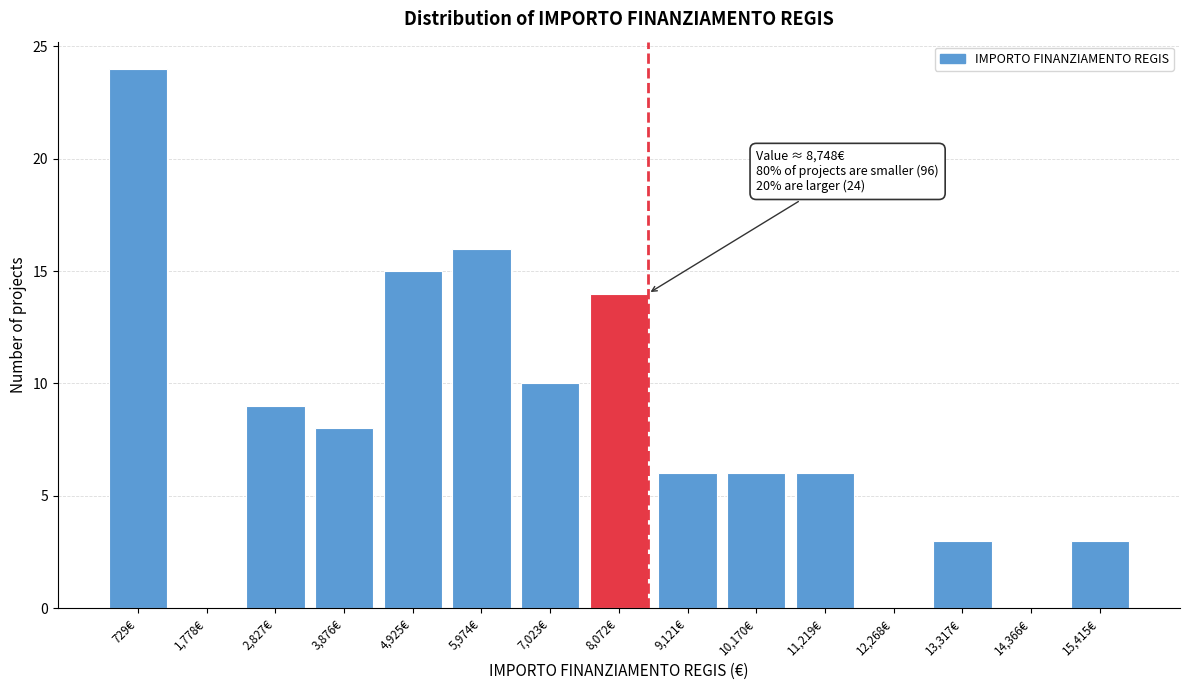

Reading left to right, list all the values displayed in this chart.

729€=24	1,778€=0	2,827€=9	3,876€=8	4,925€=15	5,974€=16	7,023€=10	8,072€=14	9,121€=6	10,170€=6	11,219€=6	12,268€=0	13,317€=3	14,366€=0	15,415€=3